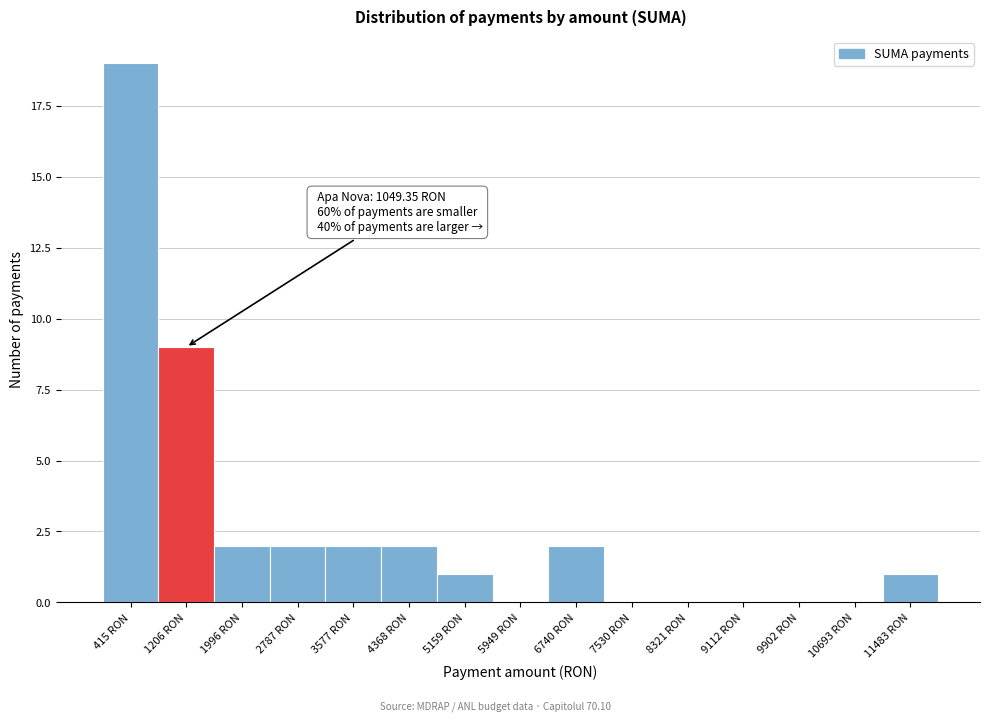

Over which range of the x-axis is the bar tallest?

0 to 800